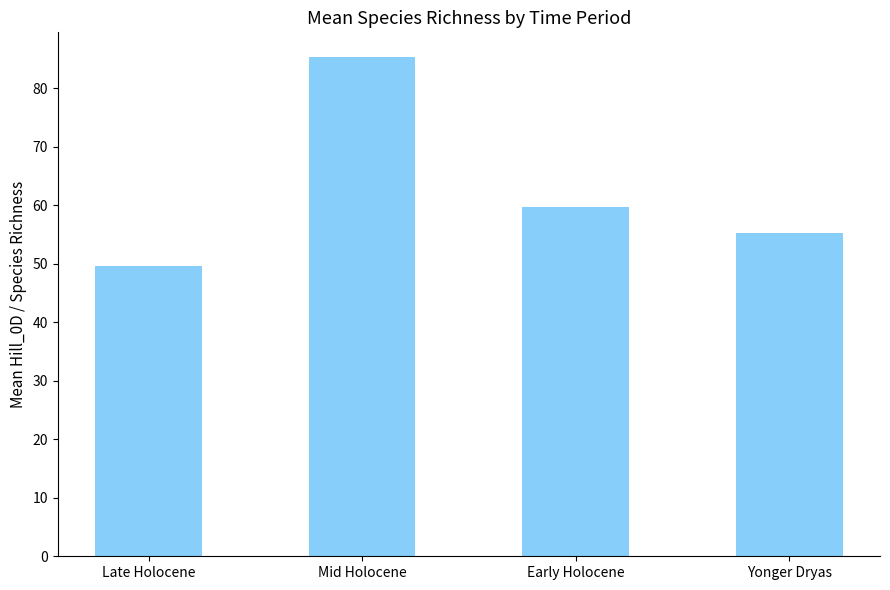

Approximately how many times larger is the value at Mid Holocene compared to Early Holocene?

1.4